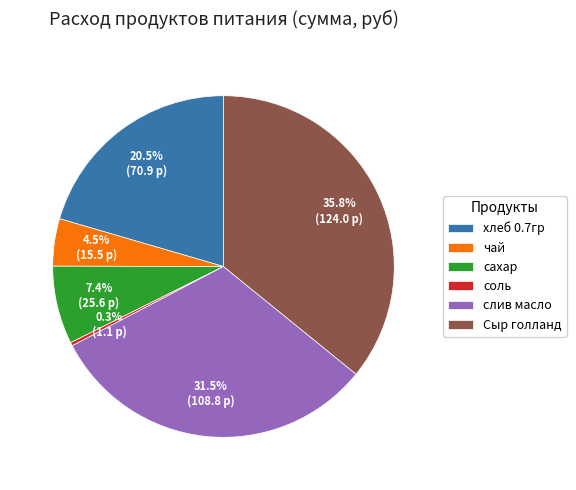

What is the smallest slice in the pie chart?

соль